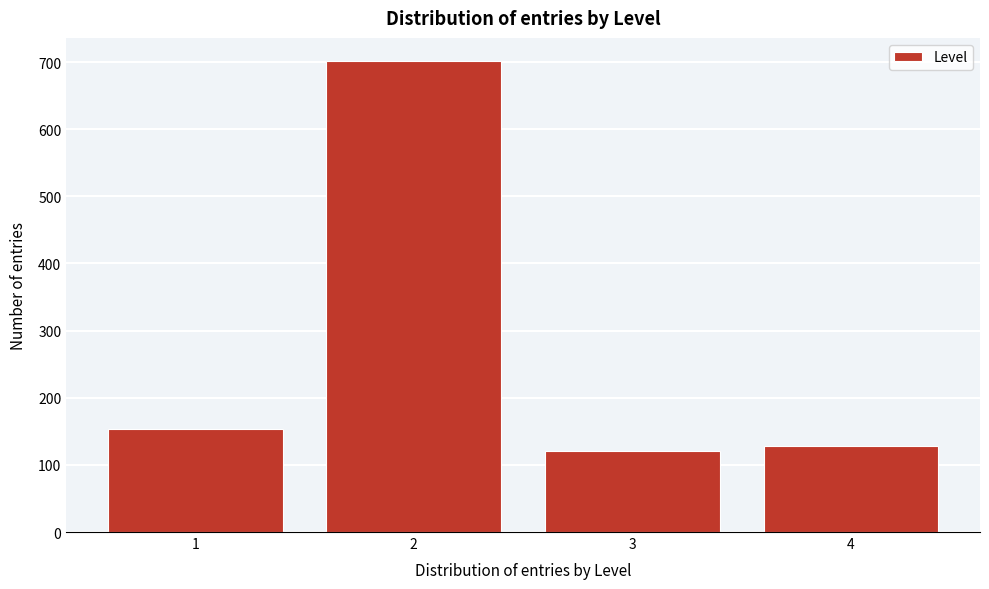

Reading right to left, list all the values displayed in this chart.

128	121	701	153